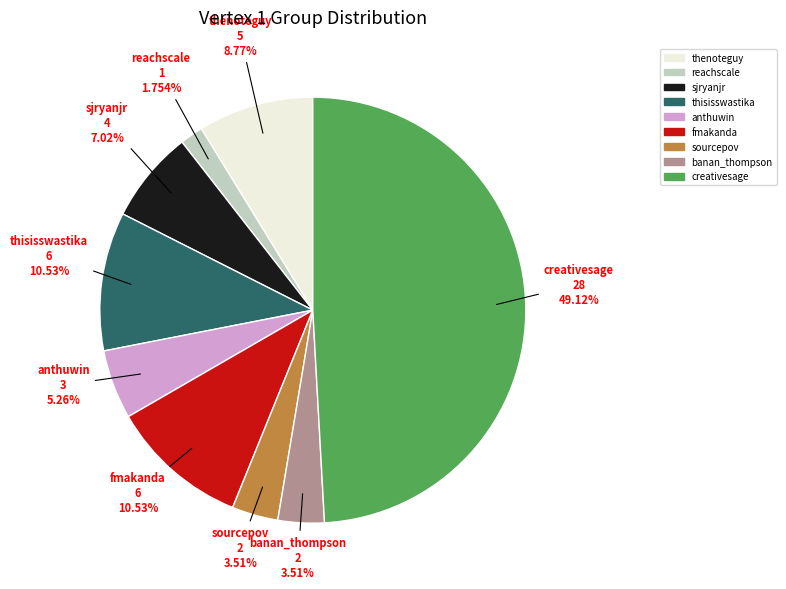

To the nearest percent, what portion does reachscale represent?

2%